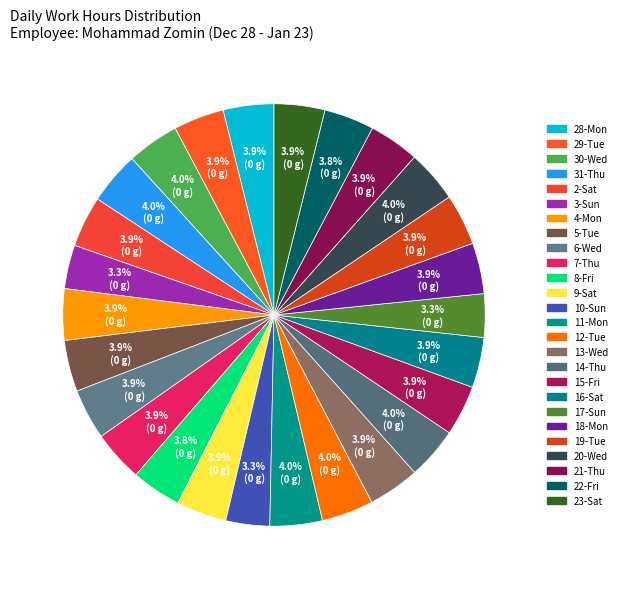

To the nearest percent, what portion does 19-Tue represent?

4%